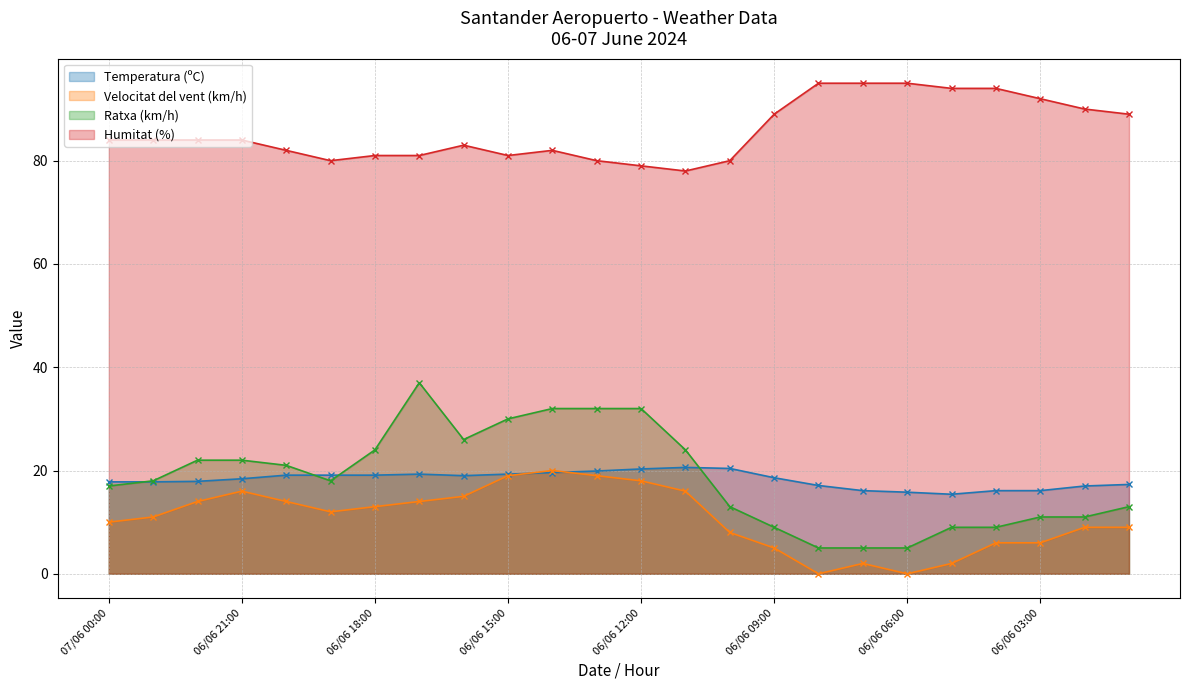

At how many categories does at least one series exceed 26?

24